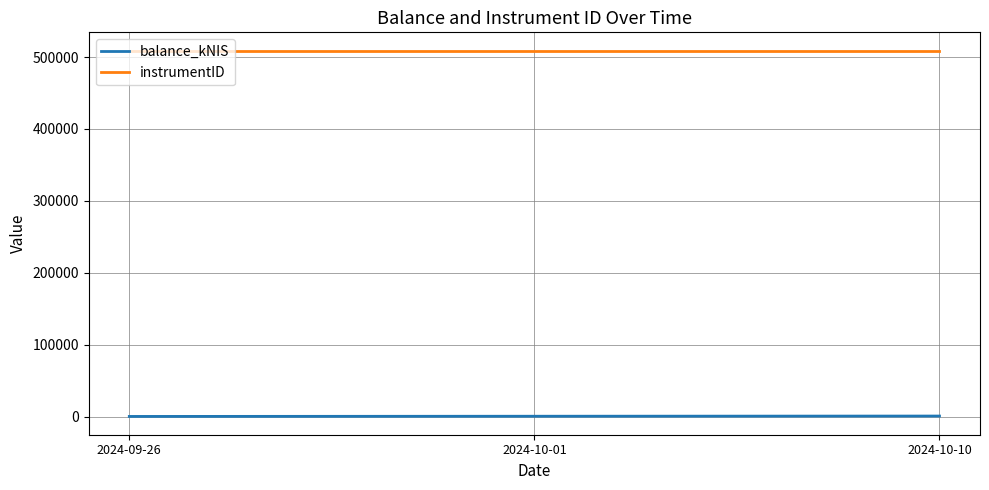

At how many categories does at least one series exceed 443640?

3